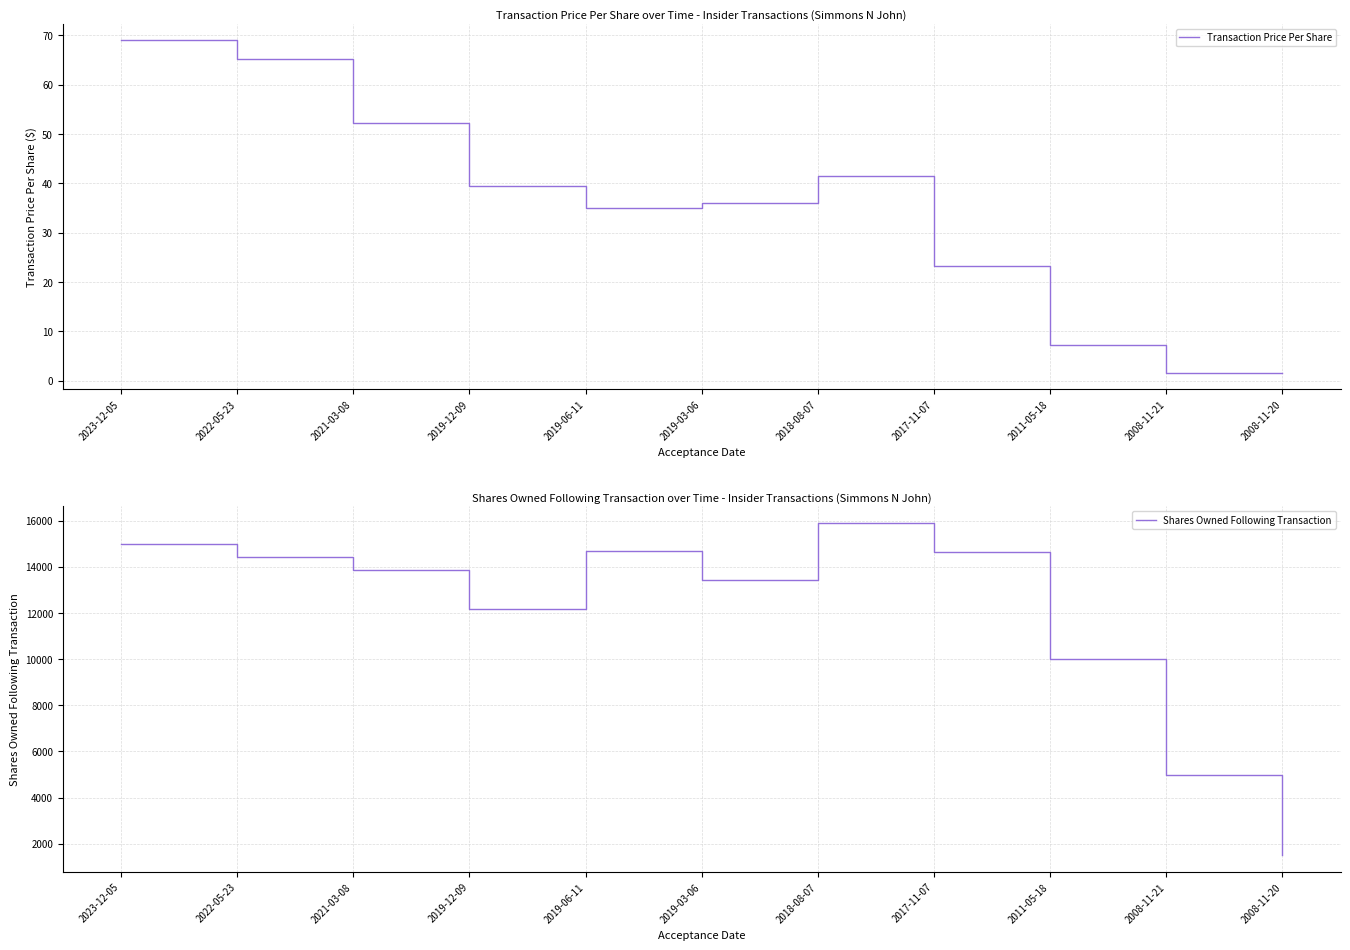

Reading left to right, what are all the values shown in this chart?

Transaction Price Per Share: 69.0	65.2	52.2	39.5	35.0	36.0	41.5	23.3	7.2	1.6	1.6
Shares Owned Following Transaction: 14984.0	14421.0	13857.0	12188.0	14673.0	13438.0	15899.0	14629.0	10000.0	5000.0	1500.0